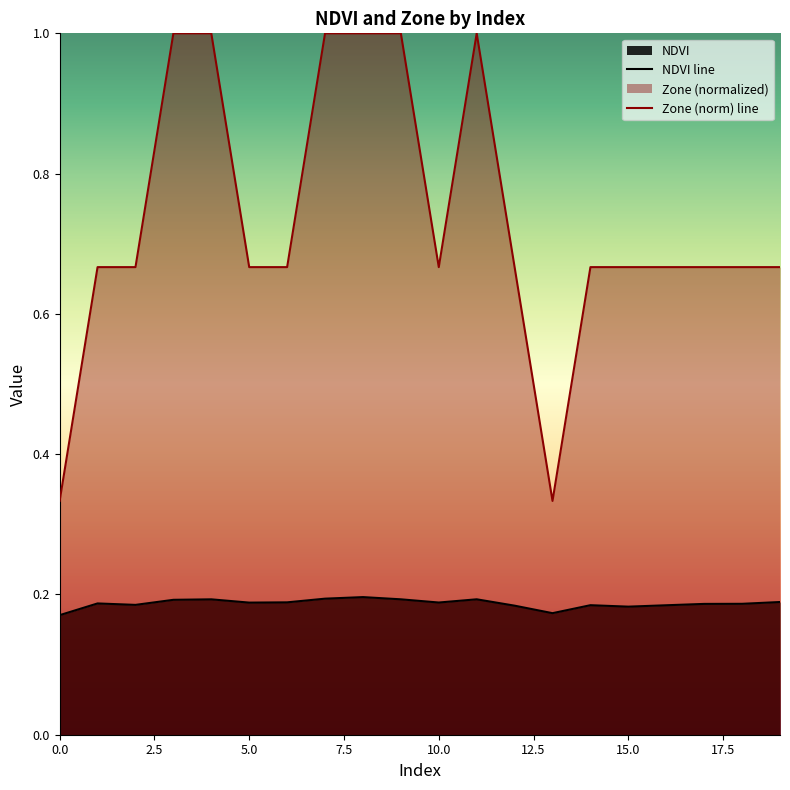

What is the minimum value for NDVI line?

0.2